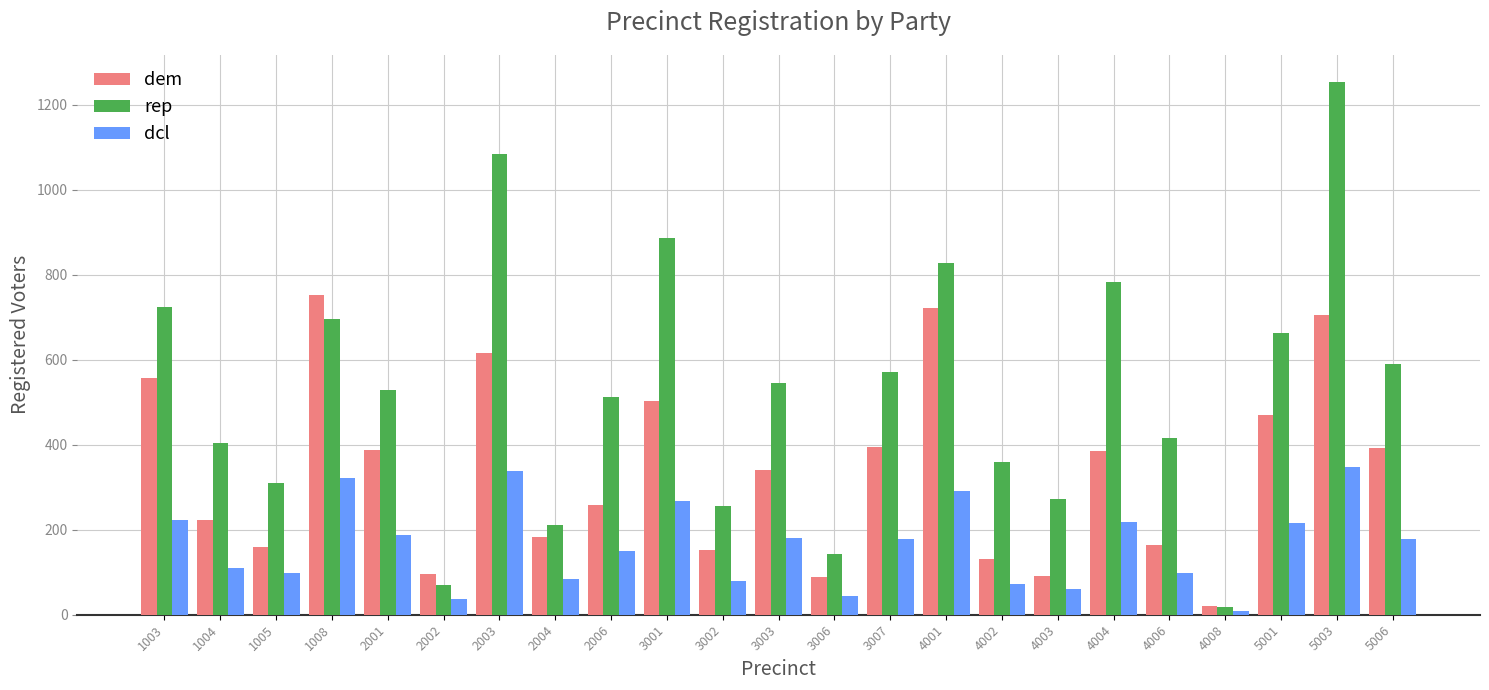

What is the difference between the second highest and second lowest values in the rep series?

1013